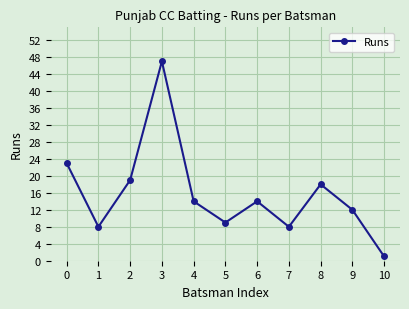

What is the smallest value displayed?

1